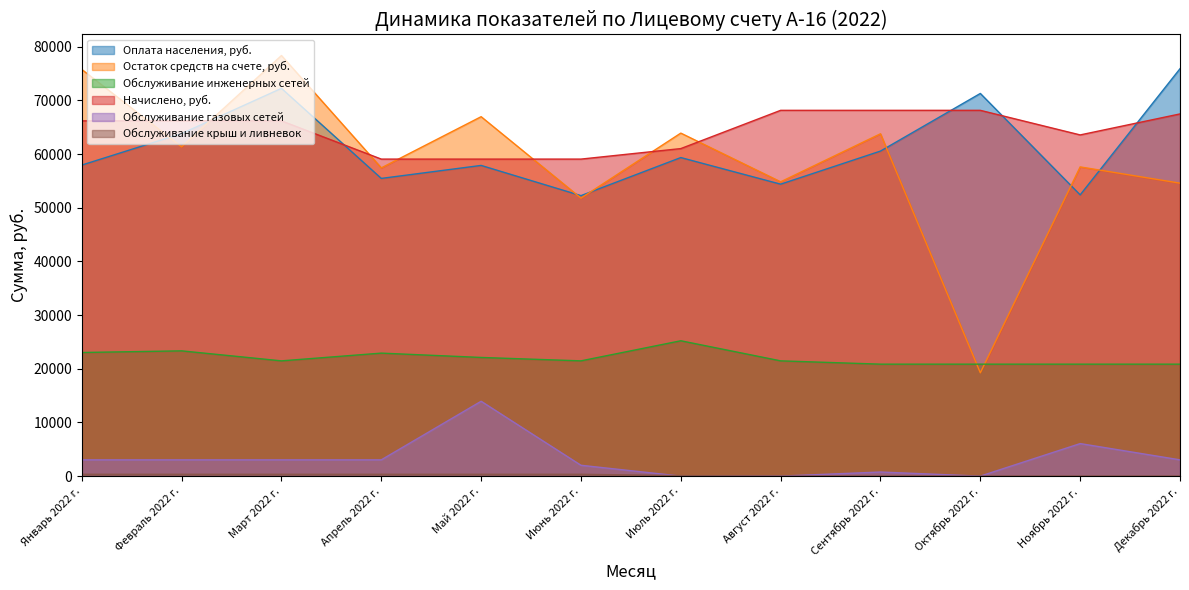

True or false: Обслуживание крыш и ливневок has a value of 91.5 at Июль 2022 г..

True